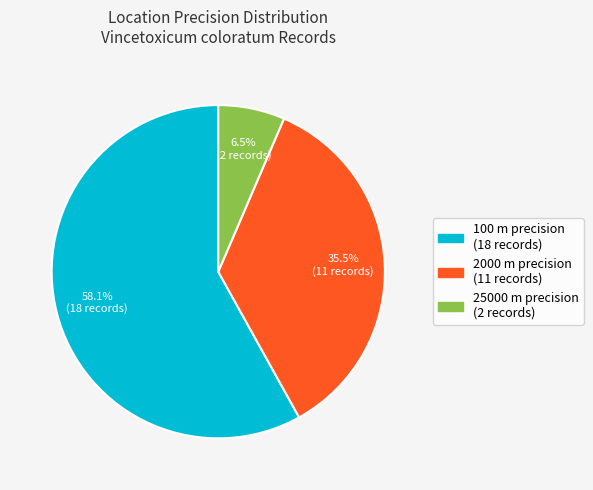

Is there any slice that represents more than half of the pie?

Yes